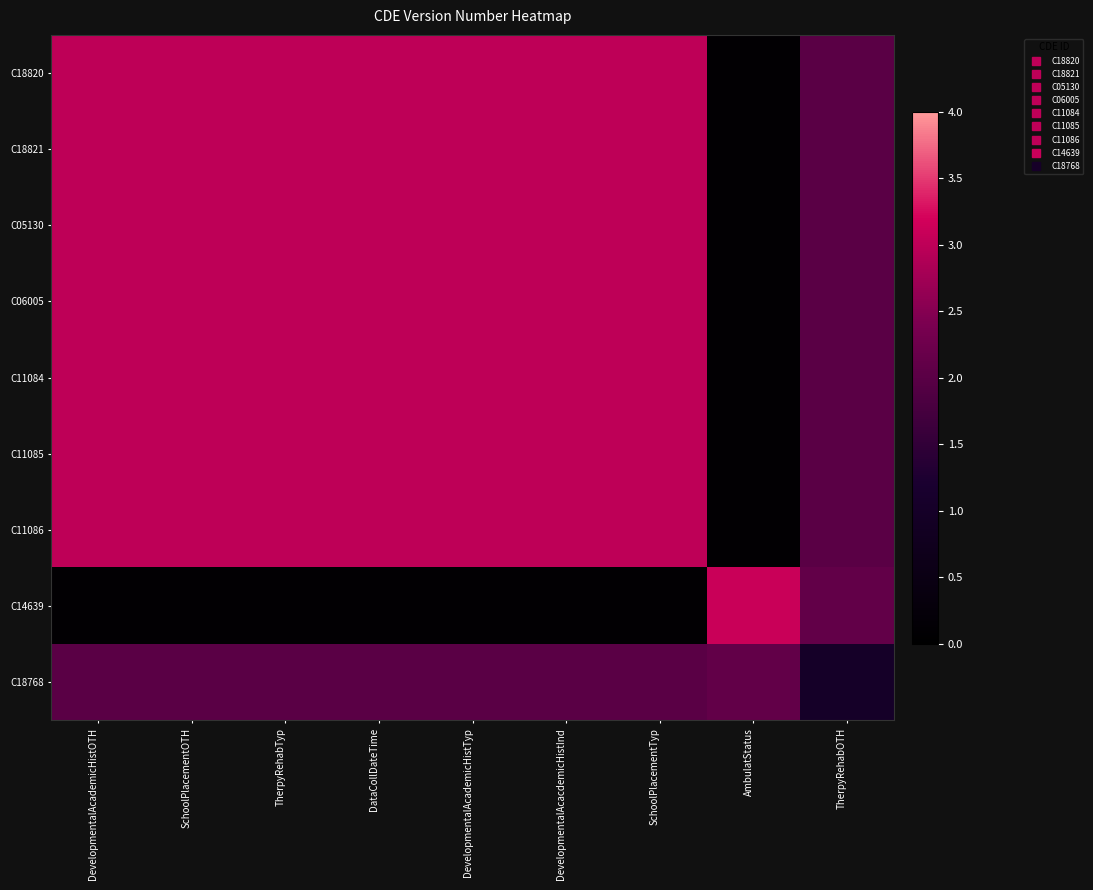

At which category is the sum across all series the highest?

DevelopmentalAcademicHistOTH